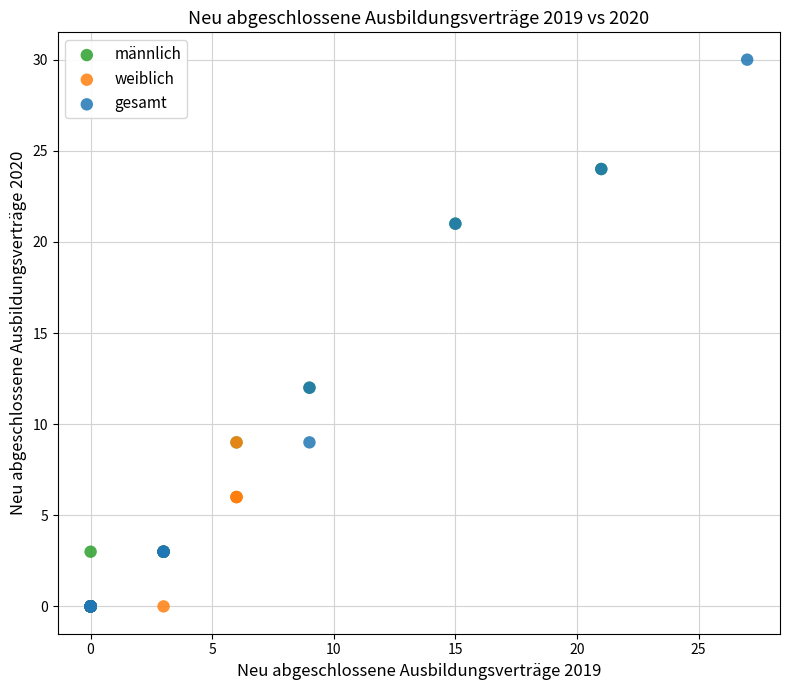

Which series reaches the maximum Y coordinate?

gesamt